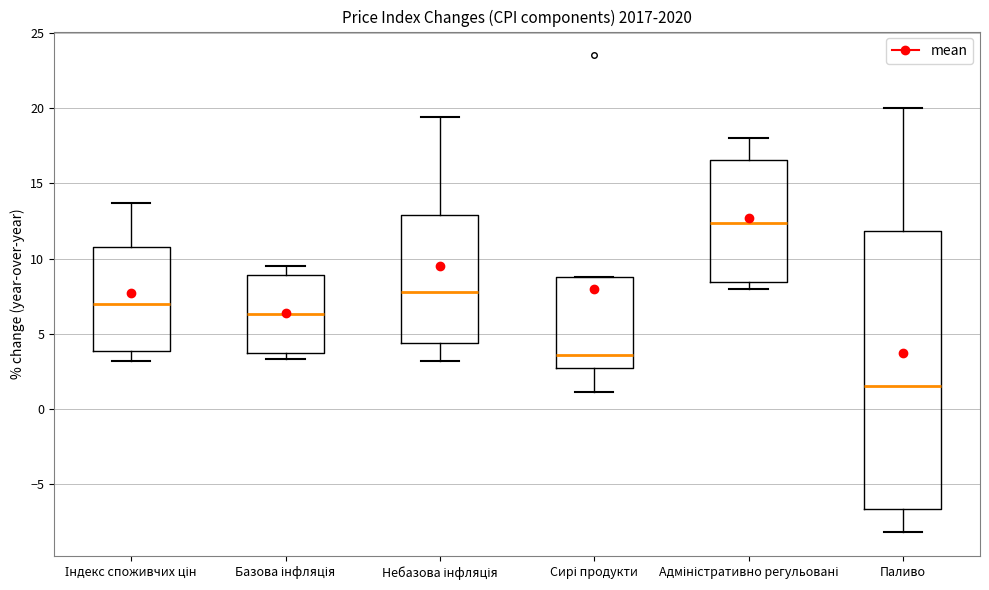

Reading left to right, transcribe this box plot: for each box, give where its median line is, the range the box spans, and where its two whiskers end, as read against the y-axis. The values are not printed on the chart, so give them approximately, as read against the axis.

Індекс споживчих цін: median 7.0, box 4.0 to 11.0, whiskers 3.0 to 13.5
Базова інфляція: median 6.5, box 4.0 to 9.0, whiskers 3.5 to 9.5
Небазова інфляція: median 8.0, box 4.5 to 13.0, whiskers 3.0 to 19.5
Сирі продукти: median 3.5, box 3.0 to 9.0, whiskers 1.0 to 9.0
Адміністративно регульовані: median 12.5, box 8.5 to 16.5, whiskers 8.0 to 18.0
Паливо: median 1.5, box -6.5 to 12.0, whiskers -8.0 to 20.0